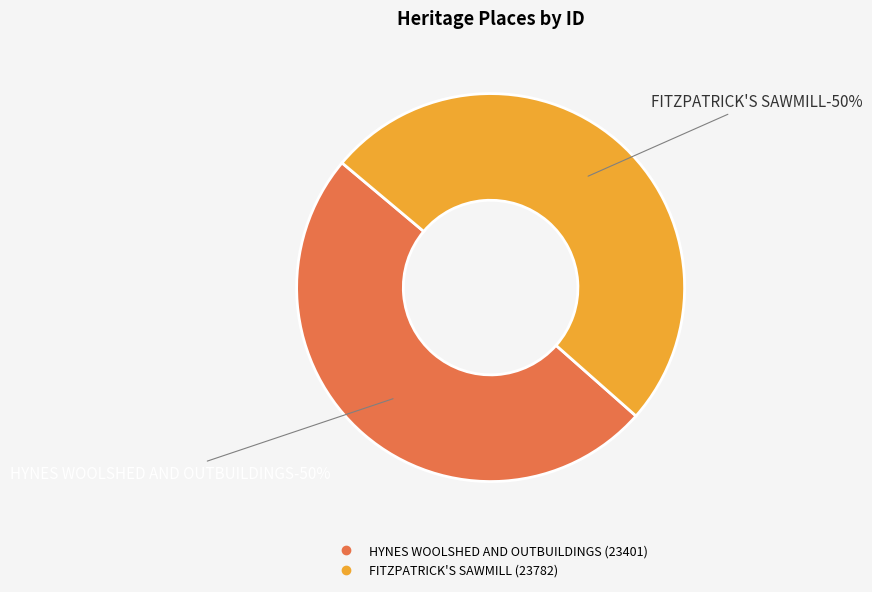

To the nearest percent, what percentage of the pie is FITZPATRICK'S SAWMILL?

50%